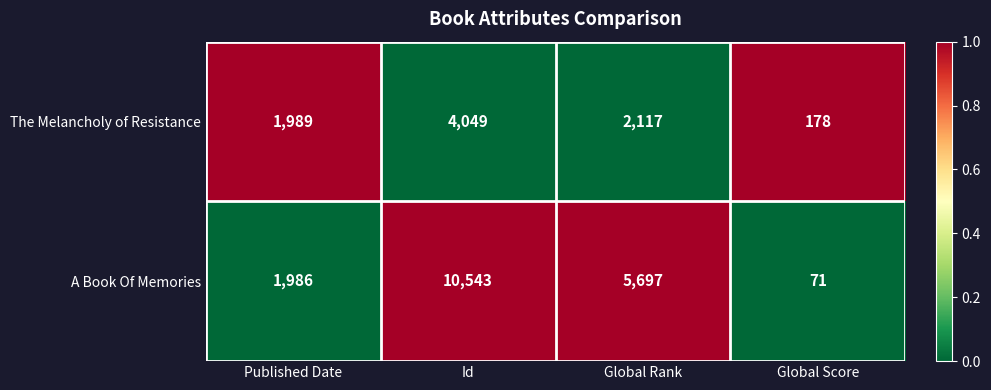

Is the value of The Melancholy of Resistance at Global Score greater than the value of A Book Of Memories at Published Date?

No